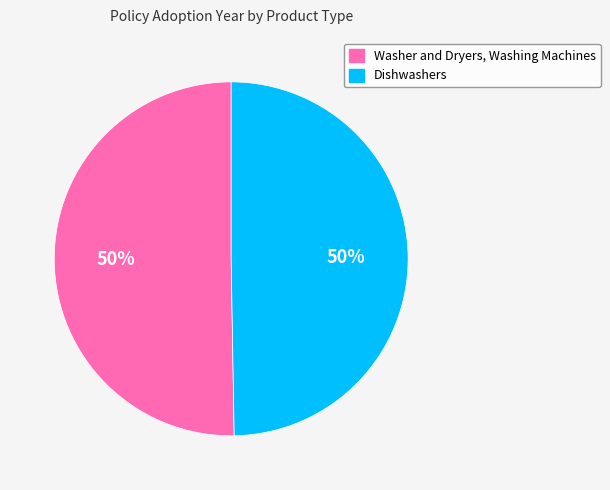

To the nearest percent, what portion does Washer and Dryers, Washing Machines represent?

50%